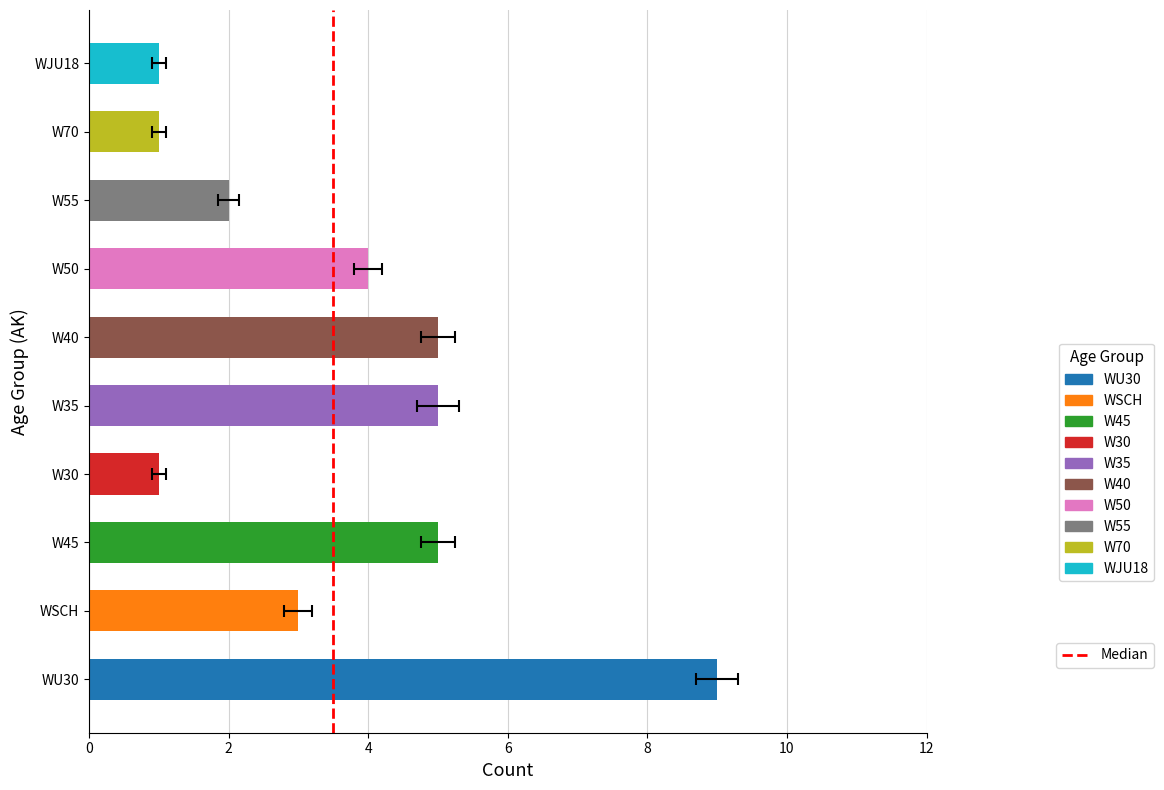

The value at 0 is 0. True or false?

True